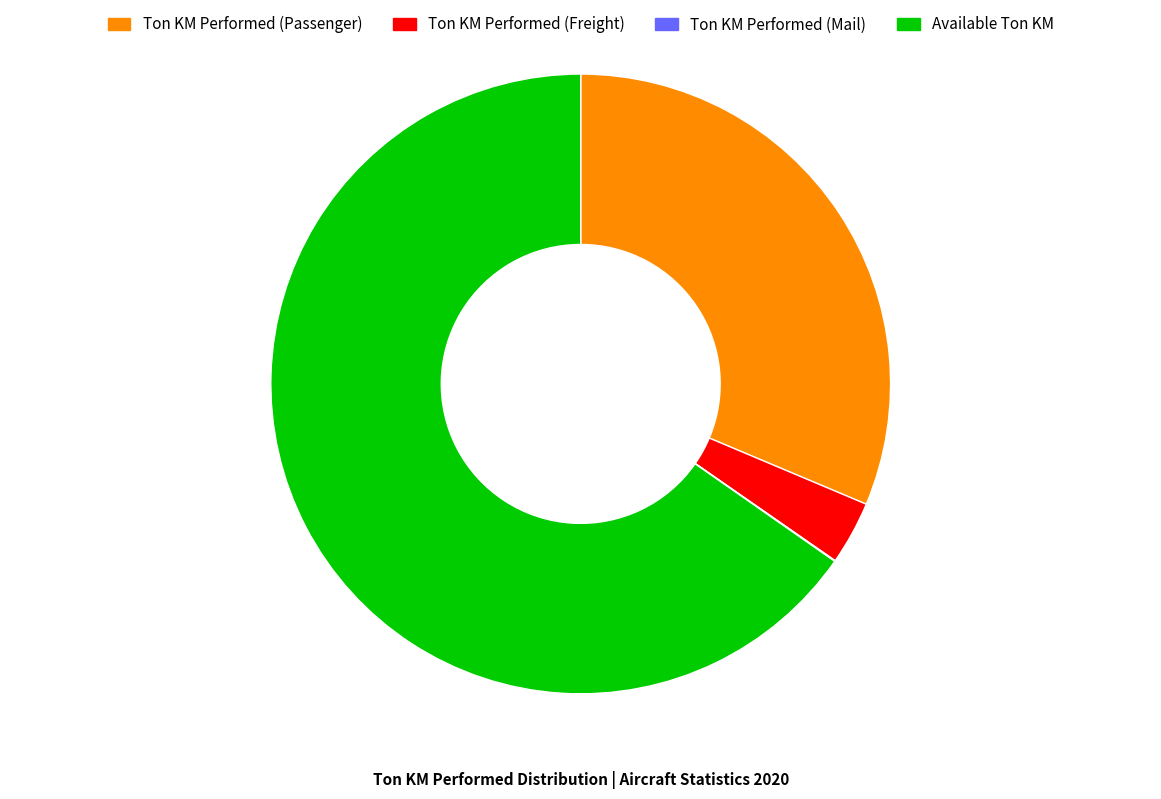

Between Ton KM Performed (Freight) and Available Ton KM, which is larger?

Available Ton KM